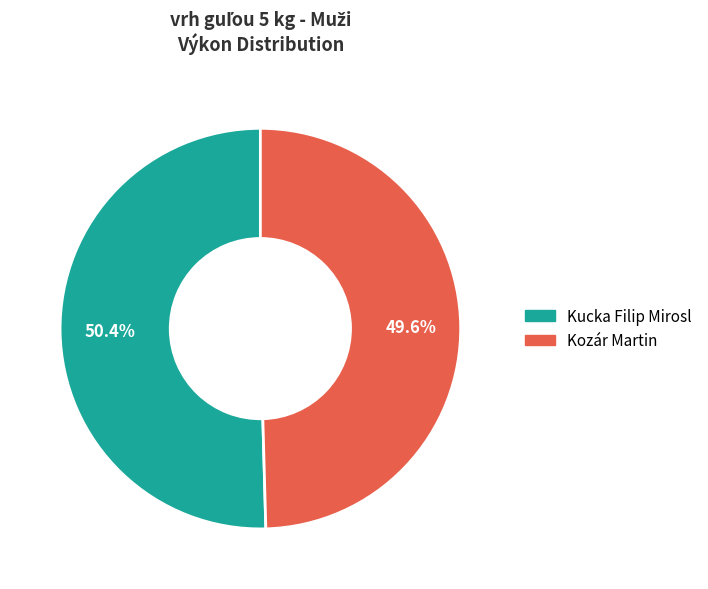

What is the largest slice in the pie chart?

Kucka Filip Mirosl